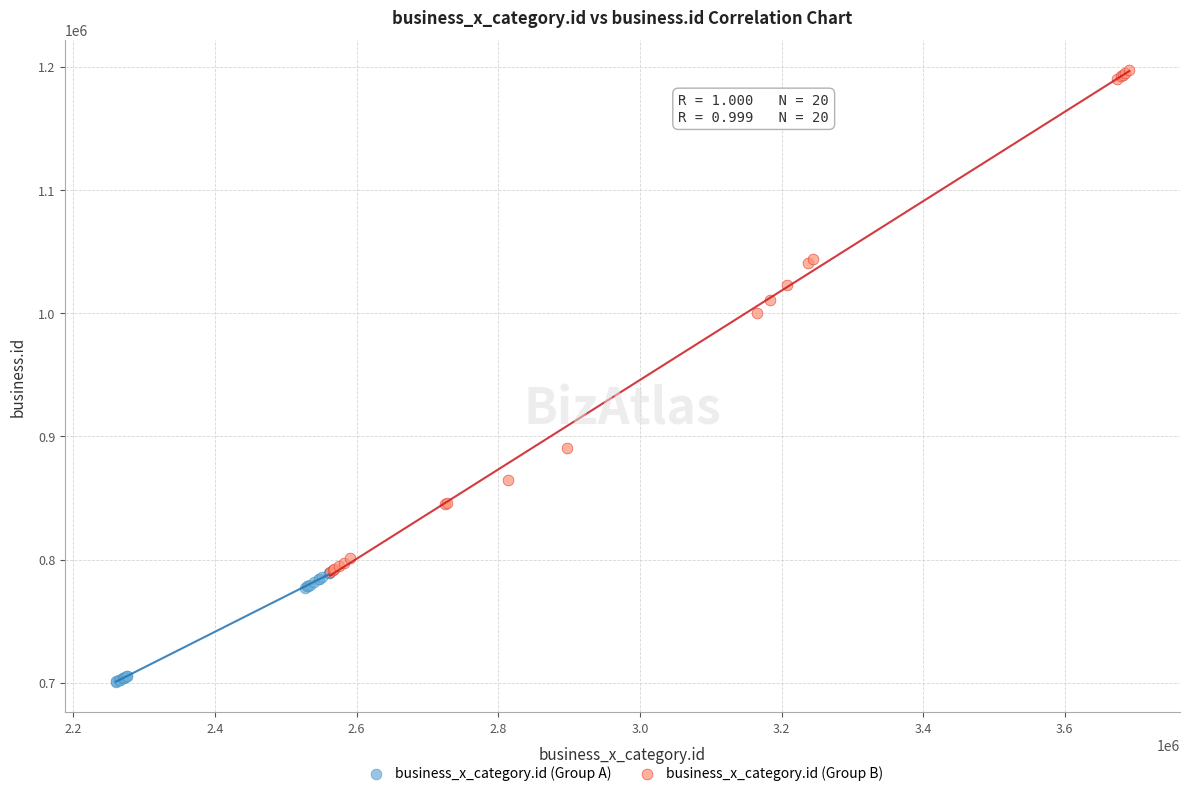

What are all the series names shown in the legend?

business_x_category.id (Group A), business_x_category.id (Group B)